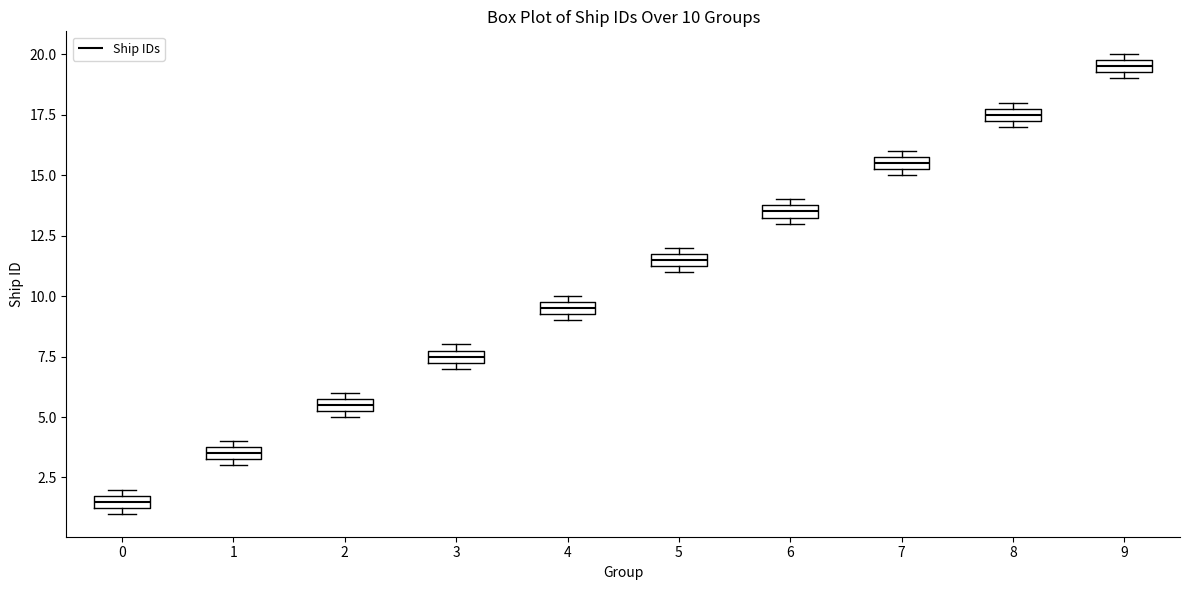

Which box's median line is the lowest?

0